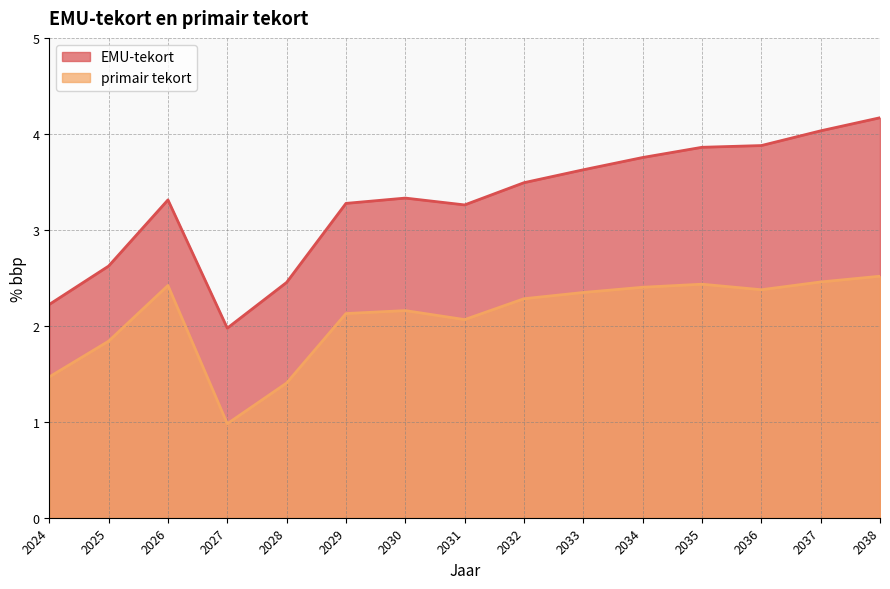

The EMU-tekort series shows 2.2 at 2024. True or false?

True